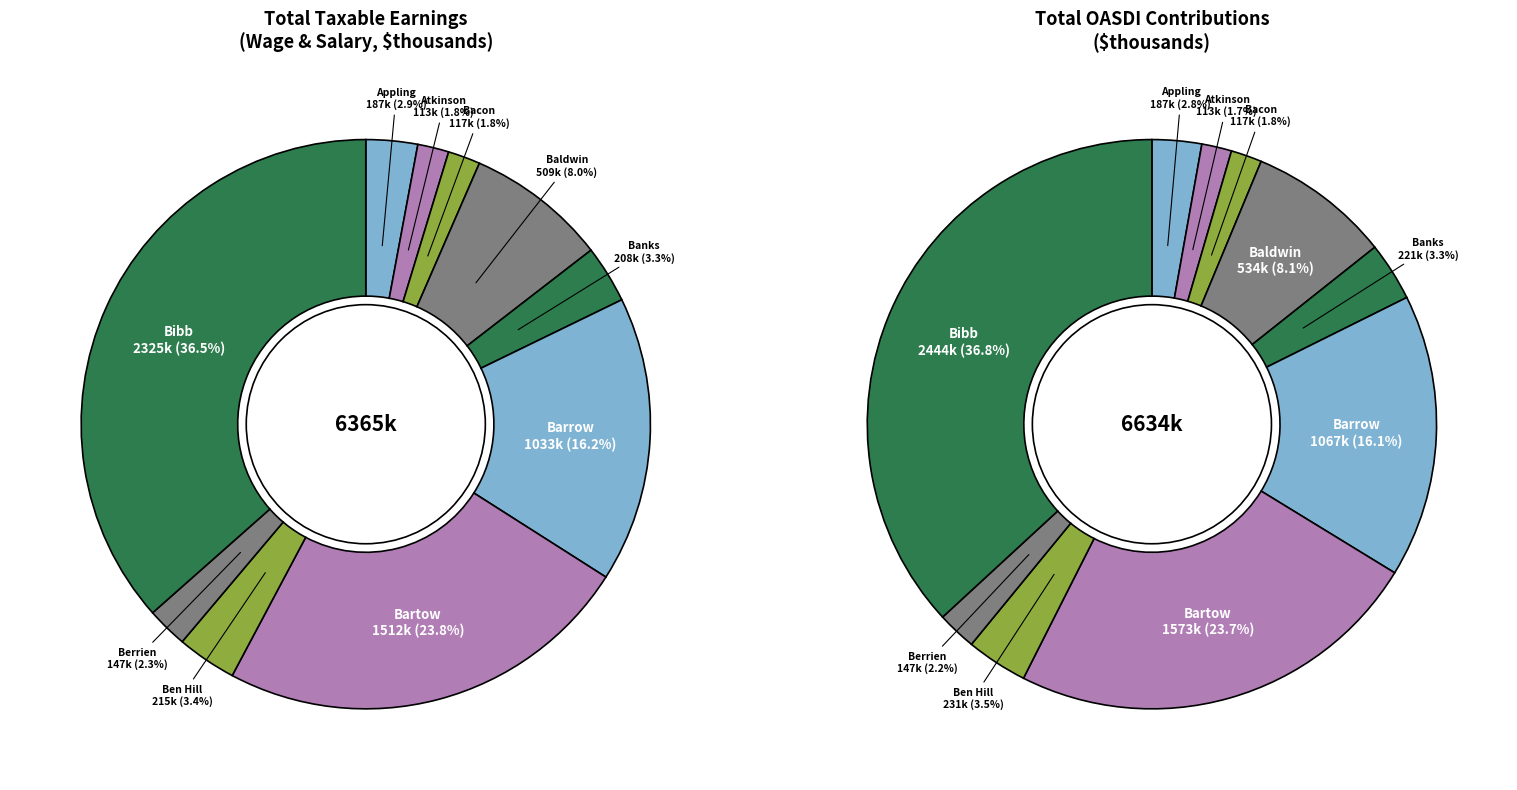

Which slice is the largest?

Bibb